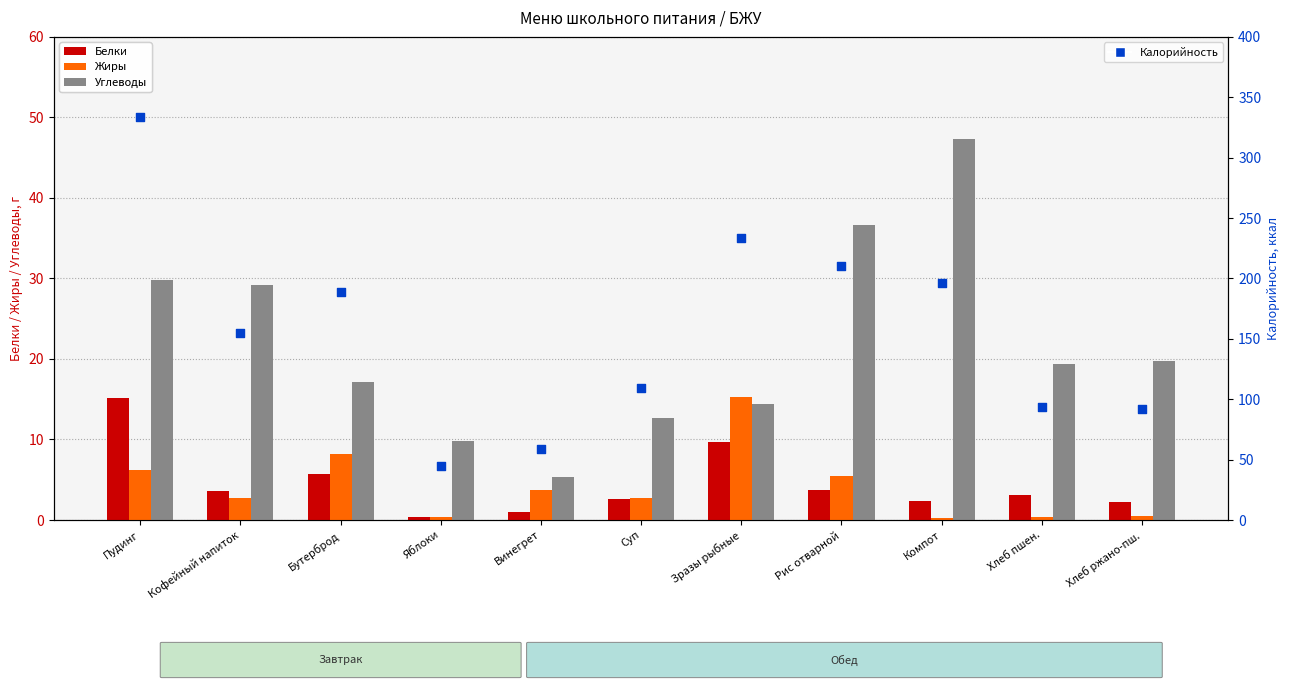

Which series reaches the maximum Y coordinate?

Калорийность